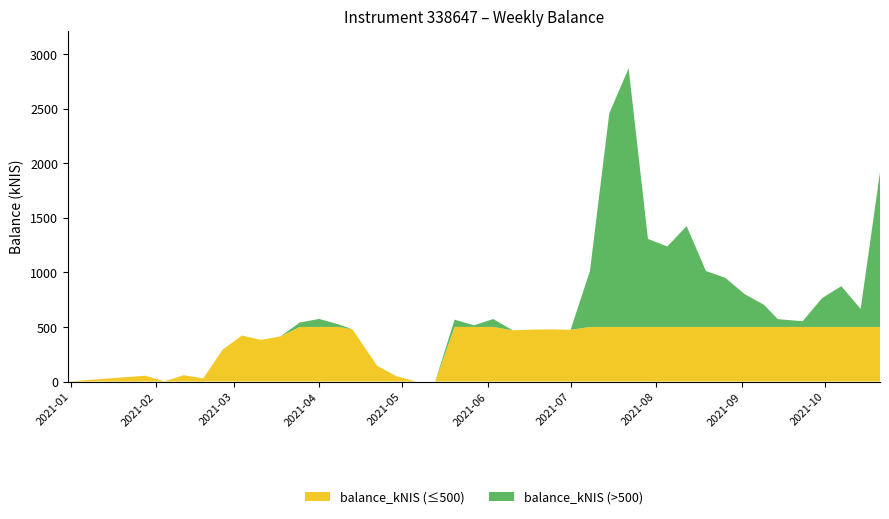

Reading left to right, extract all data points from this chart.

2020-12-31=0.0	2021-01-28=53.4	2021-02-04=1.7	2021-02-11=58.1	2021-02-18=28.5	2021-02-25=291.6	2021-03-04=421.2	2021-03-11=381.3	2021-03-18=413.8	2021-03-25=540.7	2021-04-01=573.2	2021-04-08=523.3	2021-04-13=478.8	2021-04-22=143.5	2021-04-29=48.3	2021-05-06=0.0	2021-05-13=0.0	2021-05-20=566.6	2021-05-27=515.0	2021-06-03=572.5	2021-06-10=469.2	2021-06-17=475.4	2021-06-24=477.4	2021-07-01=474.0	2021-07-08=1012.2	2021-07-15=2456.2	2021-07-22=2869.4	2021-07-29=1306.5	2021-08-05=1236.7	2021-08-12=1423.8	2021-08-19=1012.2	2021-08-26=949.6	2021-09-02=800.8	2021-09-09=702.7	2021-09-14=571.3	2021-09-23=552.2	2021-09-30=763.1	2021-10-07=873.6	2021-10-14=665.0	2021-10-21=1915.8